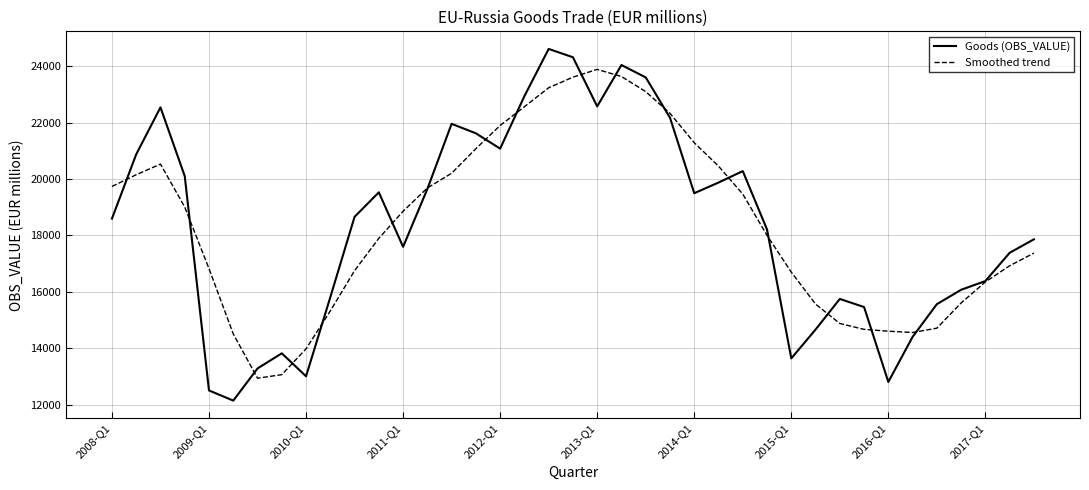

Which series has the largest range (max minus min)?

Goods (OBS_VALUE)